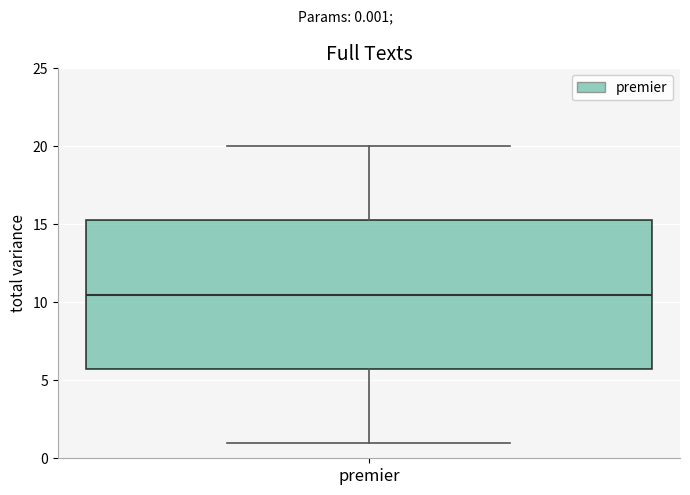

Read this box plot against the y-axis: the position of the median line, the range covered by the box, and the ends of both whiskers. The values are not printed on the chart, so give them approximately, as read against the axis.

median 10.5, box 6.0 to 15.5, whiskers 1.0 to 20.0